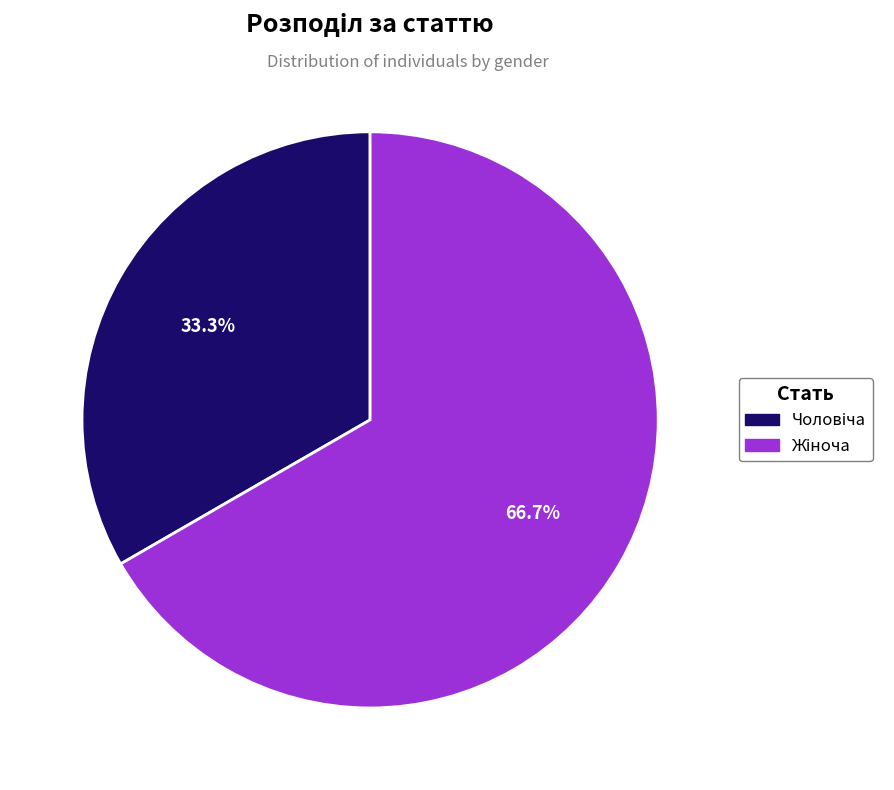

Is there any slice that represents more than half of the pie?

Yes